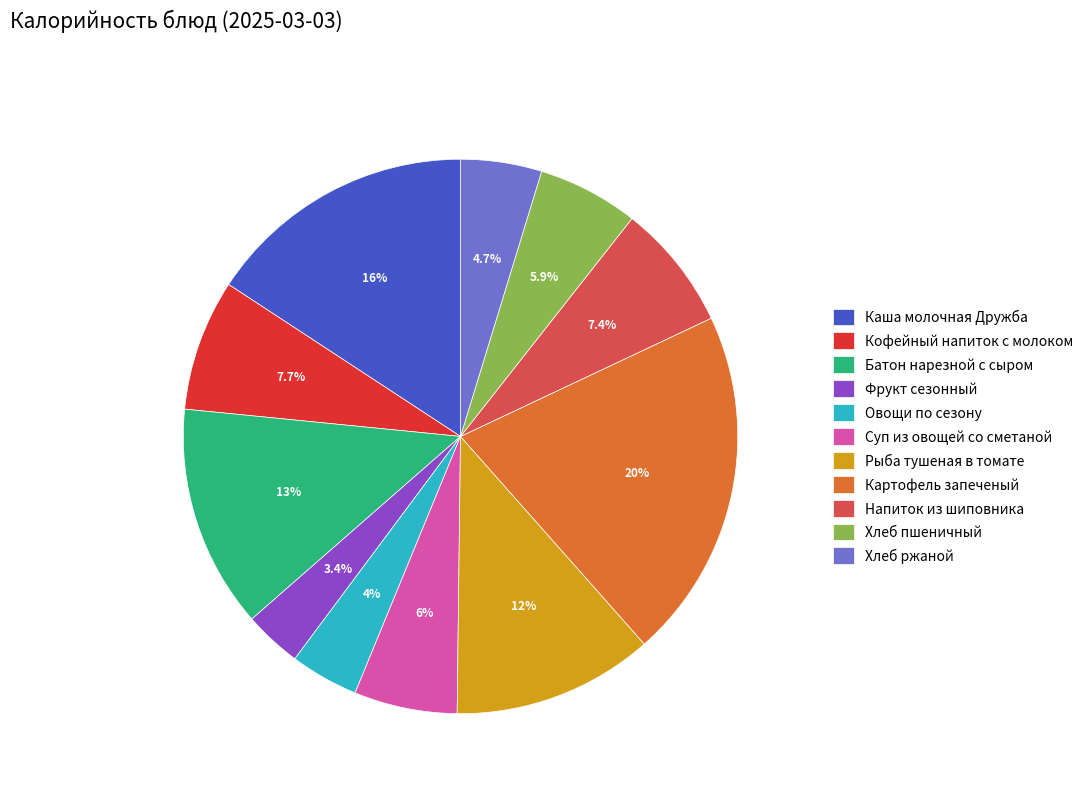

The Батон нарезной с сыром slice represents 13% of the pie. True or false?

True